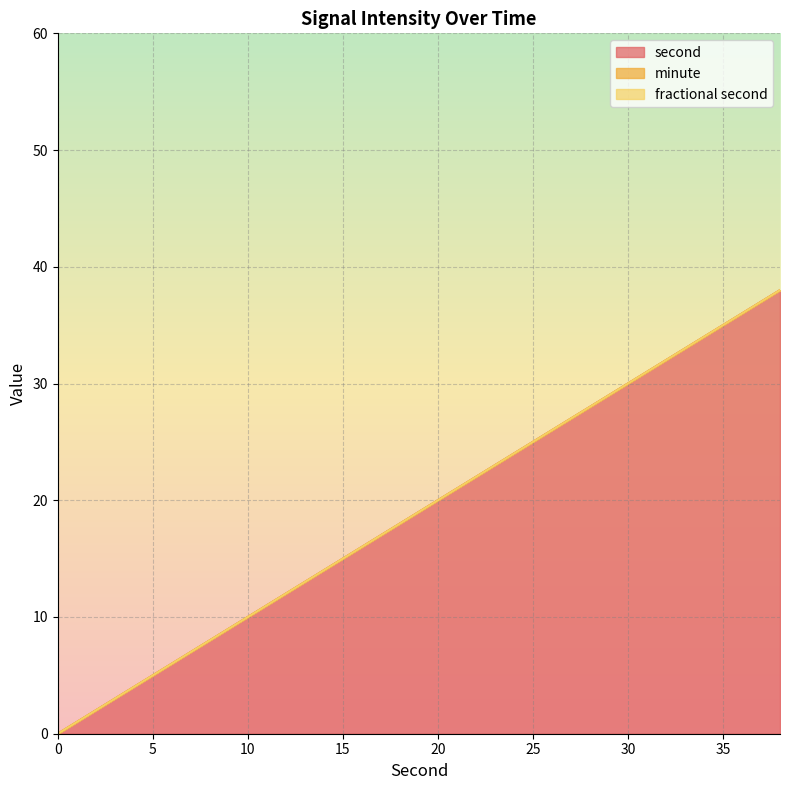

Reading right to left, transcribe all the data shown in this chart.

second: 38=38	36=36	34=34	32=32	30=30	28=28	26=26	24=24	22=22	20=20	18=18	16=16	14=14	12=12	10=10	8=8	6=6	4=4	2=2	0=0
minute: 38=0	36=0	34=0	32=0	30=0	28=0	26=0	24=0	22=0	20=0	18=0	16=0	14=0	12=0	10=0	8=0	6=0	4=0	2=0	0=0
fractional second: 38=0	36=0	34=0	32=0	30=0	28=0	26=0	24=0	22=0	20=0	18=0	16=0	14=0	12=0	10=0	8=0	6=0	4=0	2=0	0=0